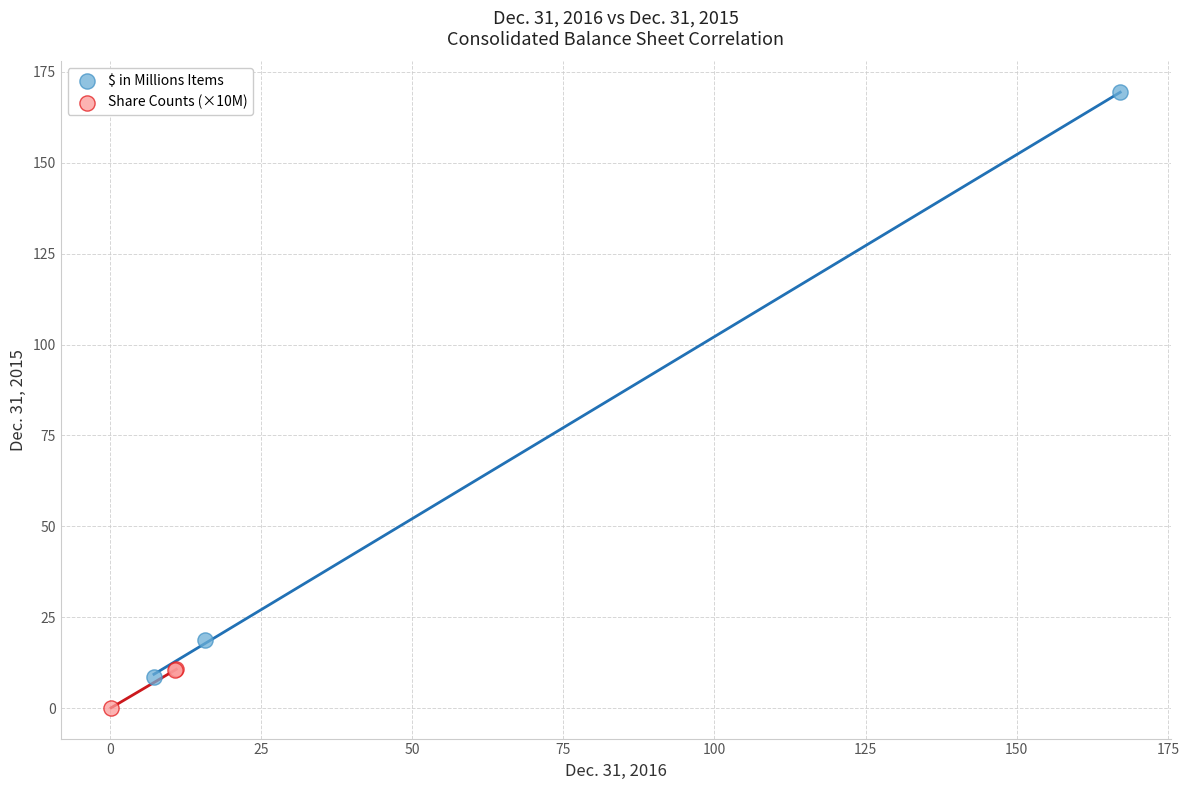

Which series has the widest spread of Y values?

$ in Millions Items